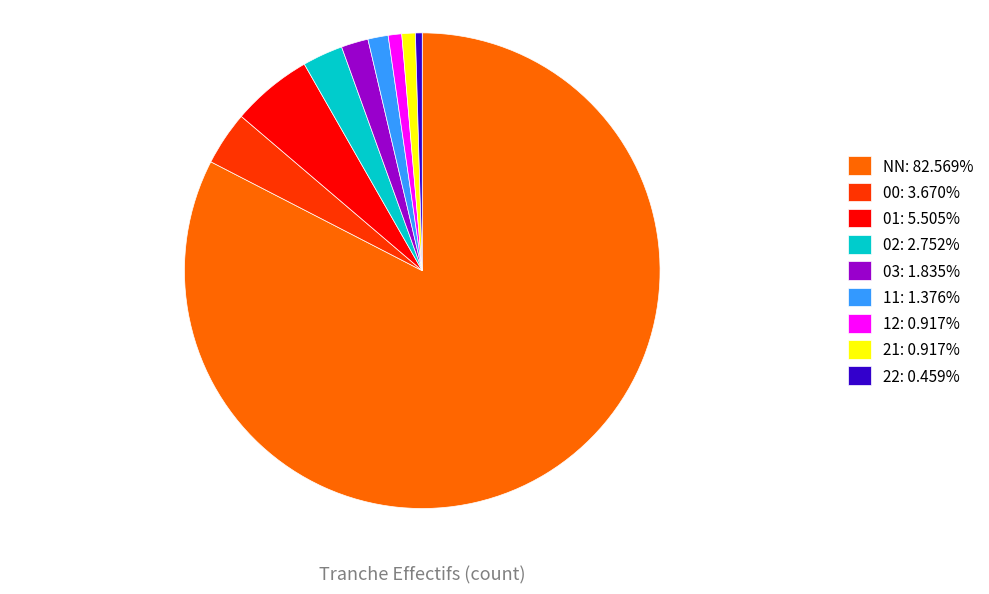

Which slice represents more than half of the pie?

NN